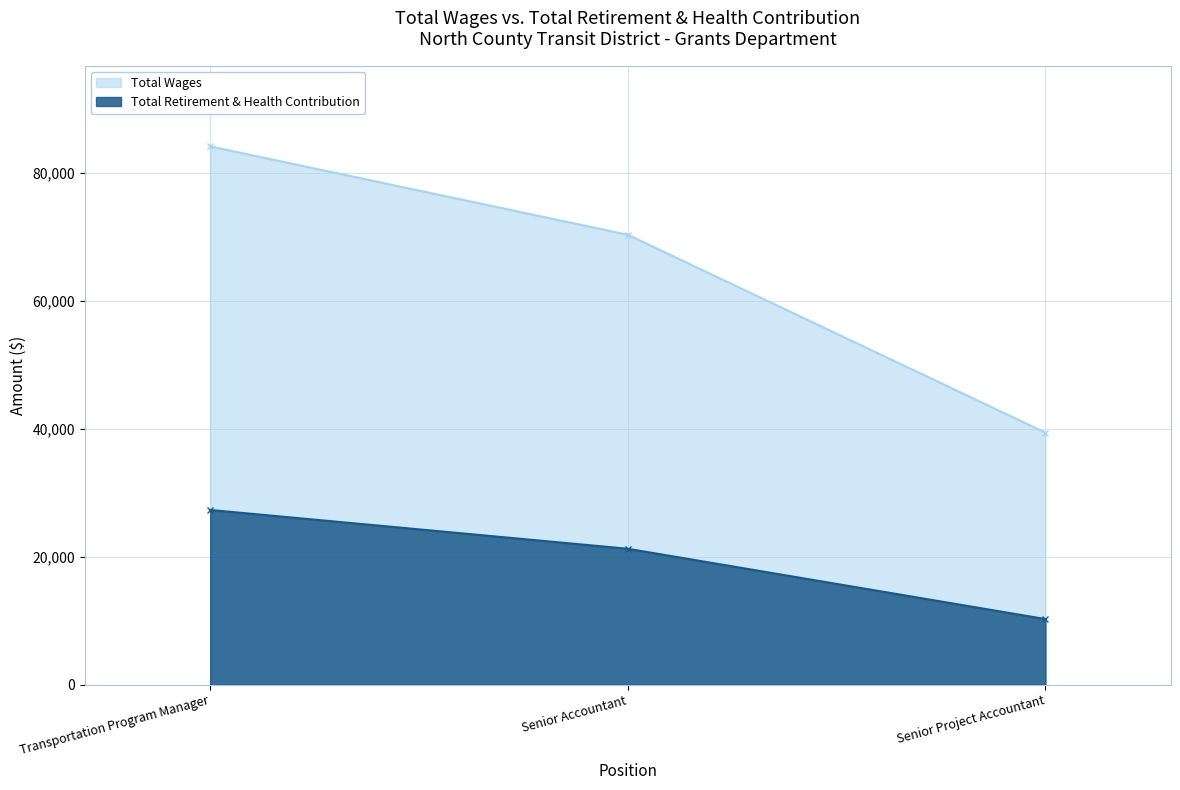

Which category has the highest value in the Total Wages series?

Transportation Program Manager